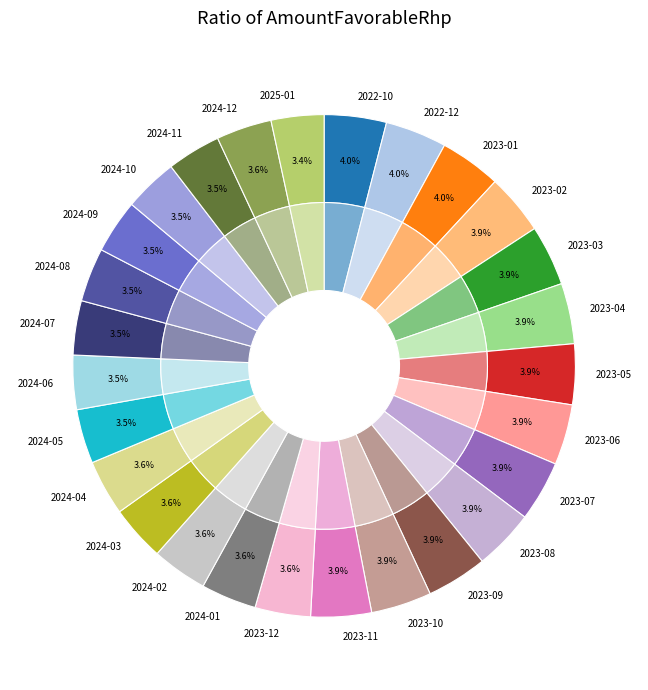

Count the number of slices in the pie.

27